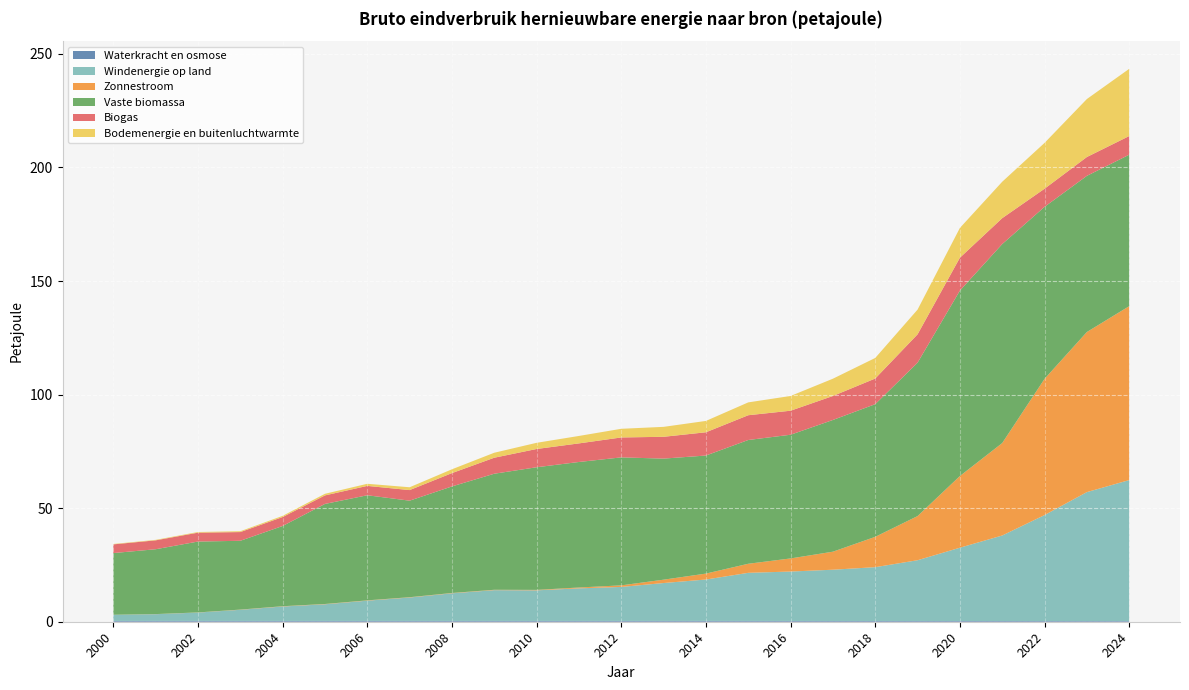

Reading left to right, list all the values displayed in this chart.

Waterkracht en osmose: 2000=0.4	2001=0.4	2002=0.4	2003=0.4	2004=0.4	2005=0.4	2006=0.4	2007=0.4	2008=0.4	2009=0.4	2010=0.4	2011=0.4	2012=0.4	2013=0.4	2014=0.4	2015=0.4	2016=0.4	2017=0.3	2018=0.3	2019=0.3	2020=0.3	2021=0.3	2022=0.3	2023=0.3	2024=0.3
Windenergie op land: 2000=2.7	2001=3.0	2002=3.7	2003=4.9	2004=6.3	2005=7.3	2006=8.9	2007=10.3	2008=12.2	2009=13.5	2010=13.5	2011=14.3	2012=15.0	2013=16.7	2014=18.2	2015=21.2	2016=21.7	2017=22.6	2018=23.7	2019=26.7	2020=32.3	2021=37.6	2022=46.6	2023=56.8	2024=62.1
Zonnestroom: 2000=0.0	2001=0.0	2002=0.1	2003=0.1	2004=0.1	2005=0.1	2006=0.1	2007=0.1	2008=0.1	2009=0.2	2010=0.2	2011=0.4	2012=0.7	2013=1.5	2014=2.6	2015=4.0	2016=5.8	2017=7.9	2018=13.4	2019=19.4	2020=31.6	2021=40.7	2022=60.0	2023=70.5	2024=76.6
Vaste biomassa: 2000=27.2	2001=28.5	2002=31.2	2003=30.3	2004=35.3	2005=44.1	2006=46.3	2007=42.5	2008=46.9	2009=51.1	2010=54.0	2011=55.3	2012=56.3	2013=53.3	2014=52.0	2015=54.5	2016=54.5	2017=58.0	2018=58.4	2019=67.5	2020=81.6	2021=87.6	2022=75.7	2023=68.8	2024=66.7
Biogas: 2000=3.8	2001=3.9	2002=3.9	2003=3.8	2004=3.9	2005=3.8	2006=4.1	2007=4.7	2008=5.9	2009=7.0	2010=8.0	2011=8.2	2012=8.8	2013=9.6	2014=10.2	2015=10.9	2016=10.6	2017=10.6	2018=11.3	2019=12.5	2020=14.5	2021=11.4	2022=8.0	2023=8.3	2024=8.2
Bodemenergie en buitenluchtwarmte: 2000=0.2	2001=0.2	2002=0.3	2003=0.4	2004=0.5	2005=0.7	2006=0.9	2007=1.2	2008=1.7	2009=2.2	2010=2.7	2011=3.3	2012=3.8	2013=4.4	2014=5.0	2015=5.7	2016=6.5	2017=7.6	2018=9.1	2019=10.9	2020=13.1	2021=16.0	2022=20.2	2023=25.5	2024=29.6